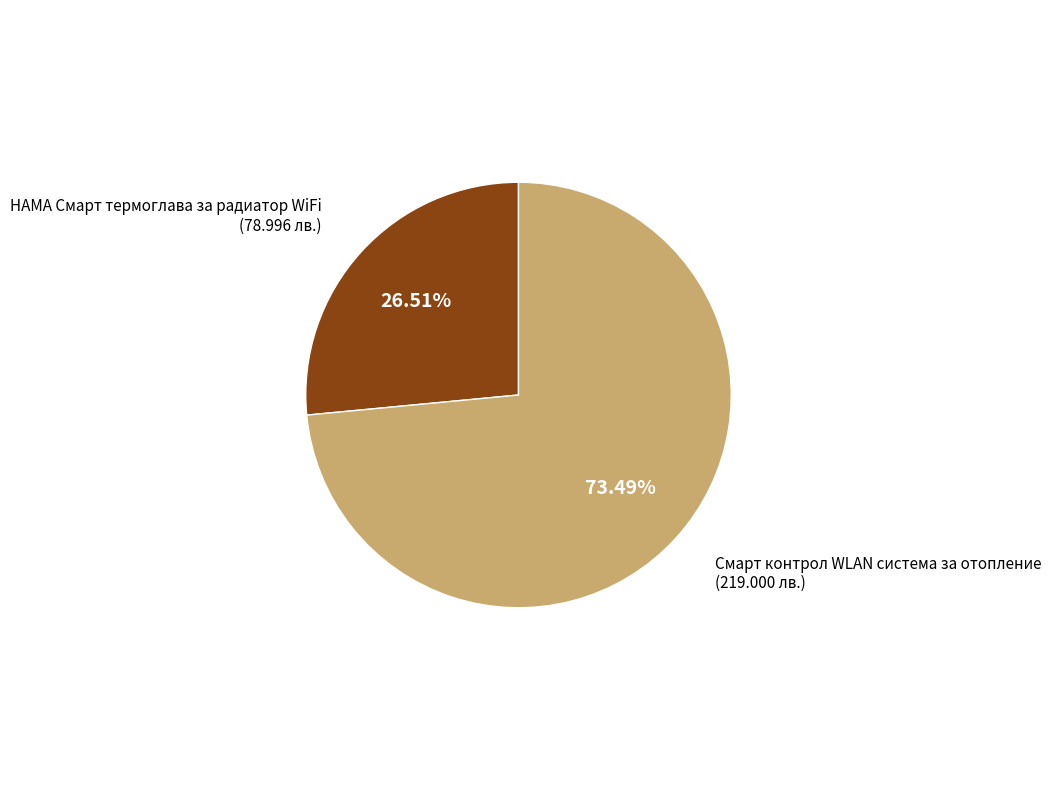

Is there any slice that represents more than half of the pie?

Yes